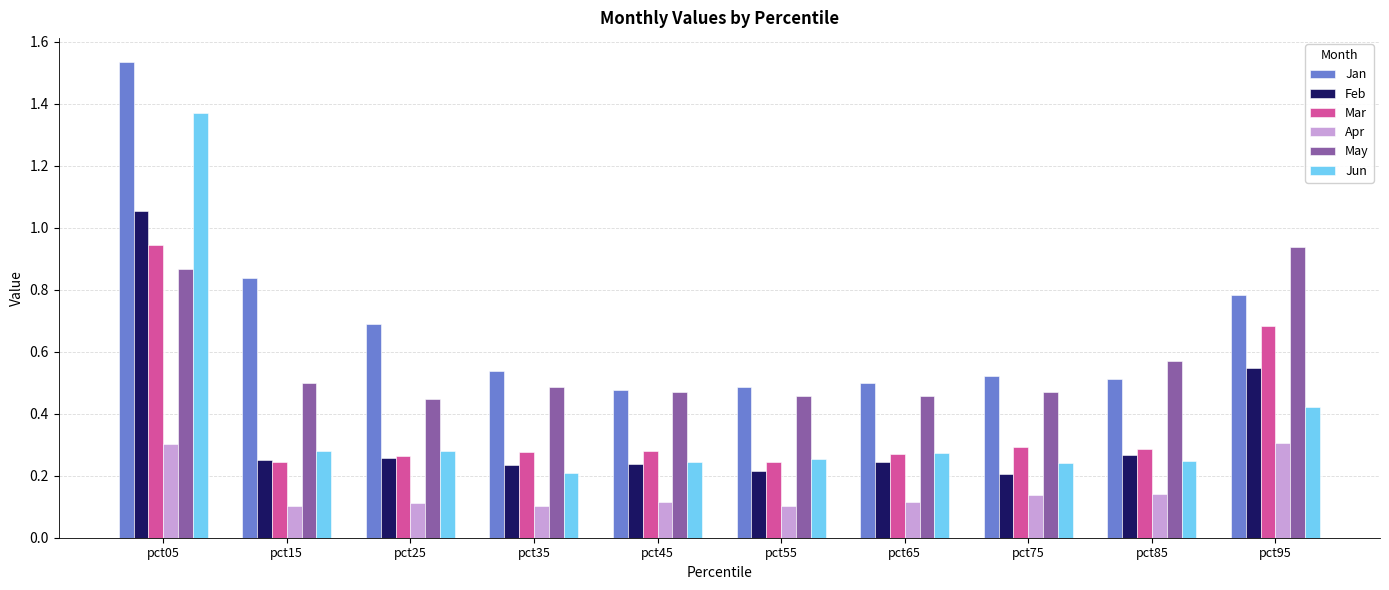

The Feb series shows 0.3 at pct25. True or false?

True